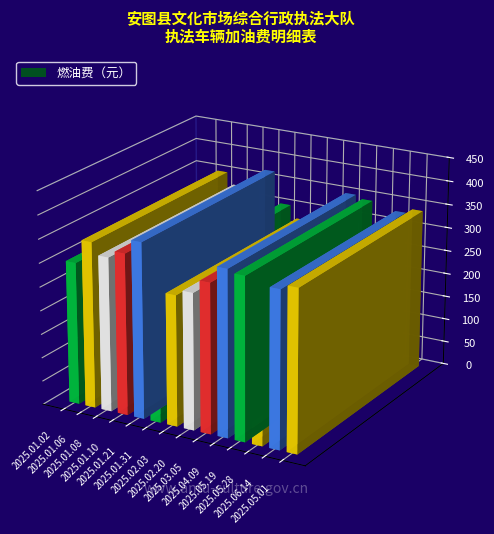

Are the bars grouped side by side (vs. stacked)?

No